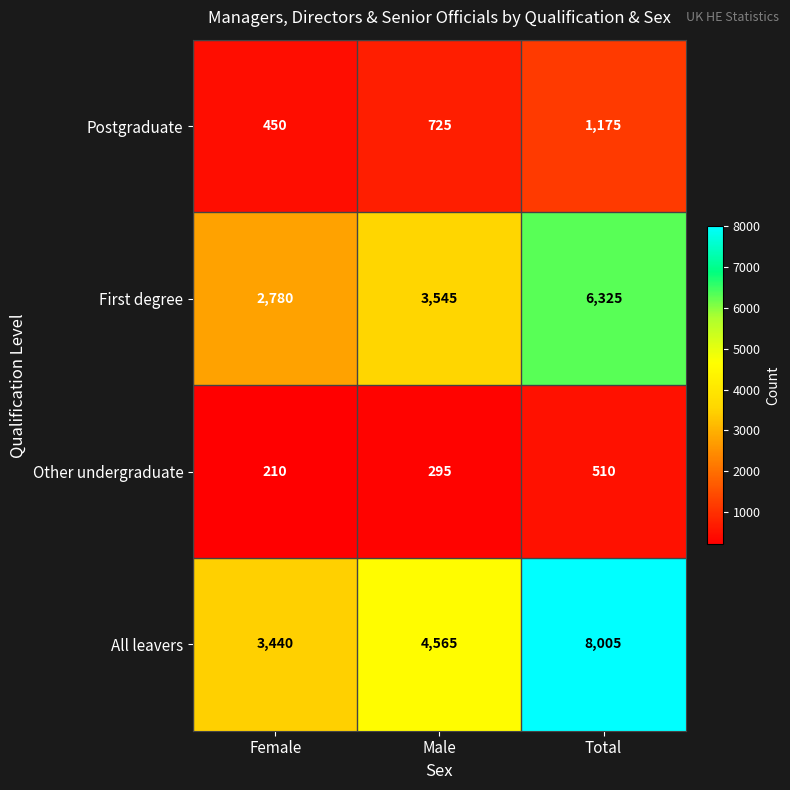

Where is First degree nearest to the value 4552?

Male